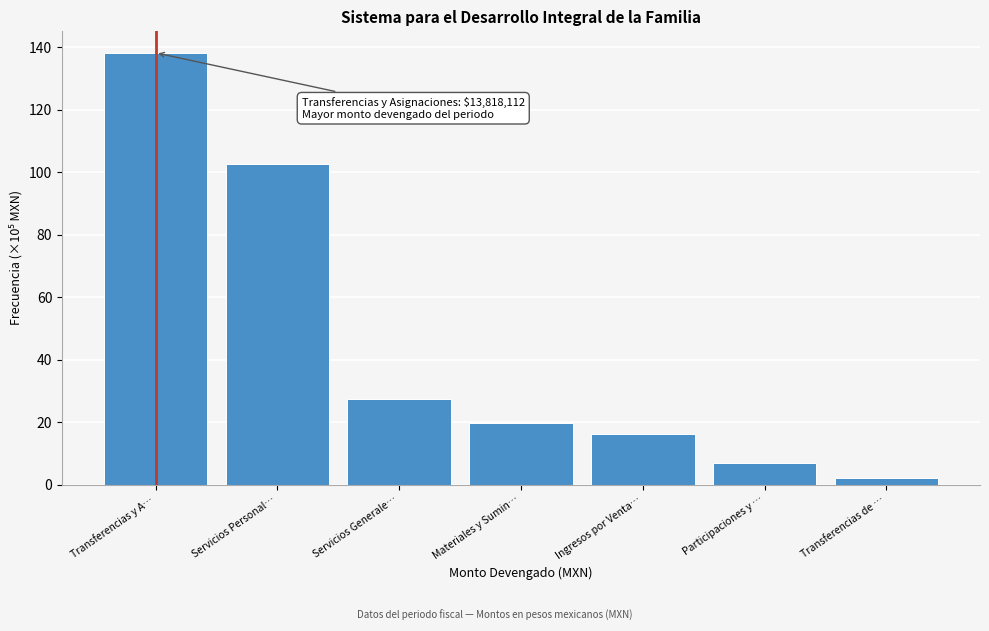

Reading left to right, list all the values displayed in this chart.

Transferencias y A…=138.2	Servicios Personal…=102.7	Servicios Generale…=27.4	Materiales y Sumin…=19.6	Ingresos por Venta…=16.2	Participaciones y …=6.9	Transferencias de …=2.0